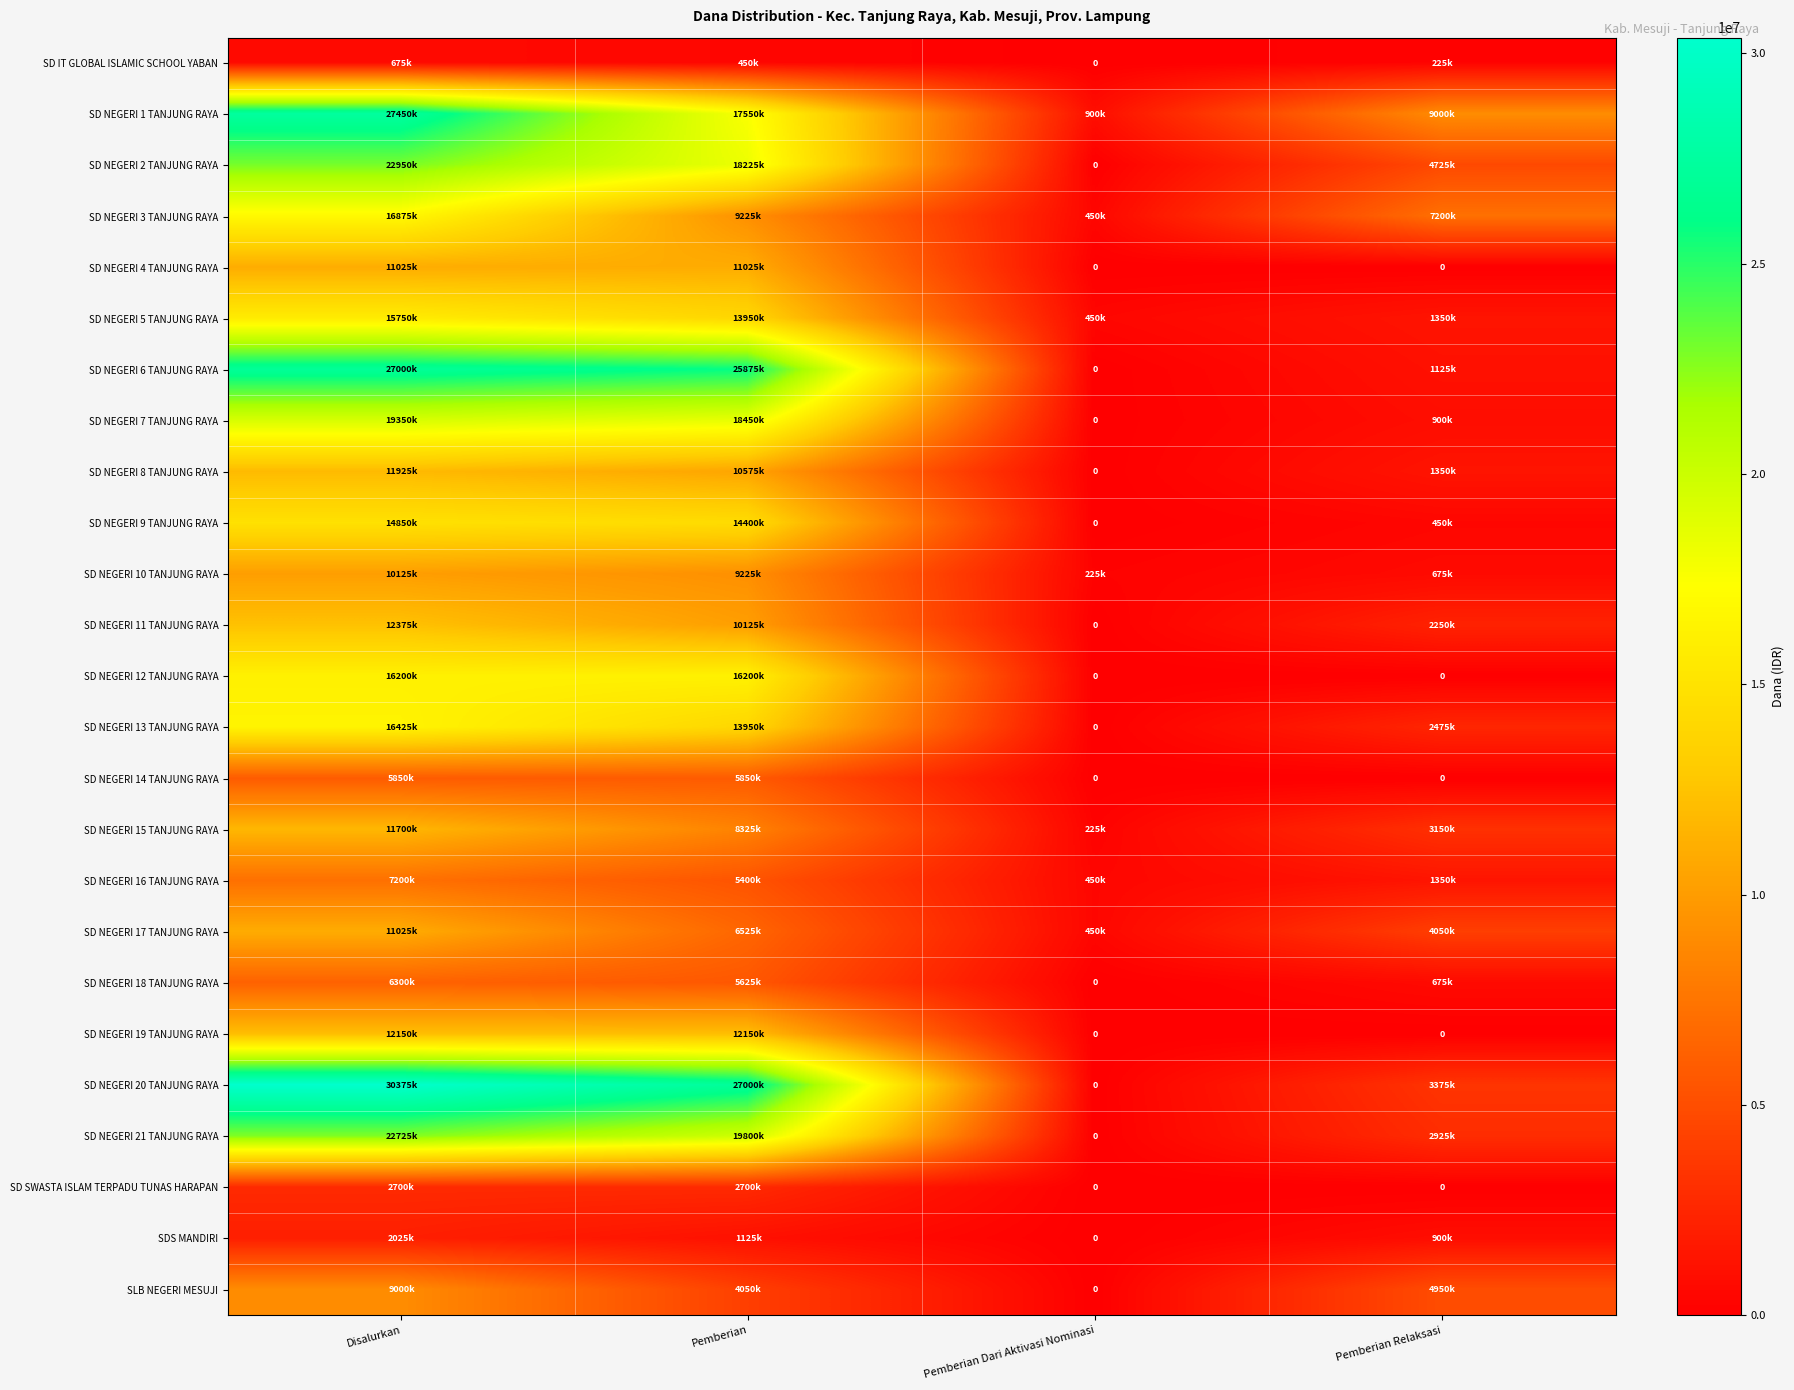

How many series are shown in this chart?

25